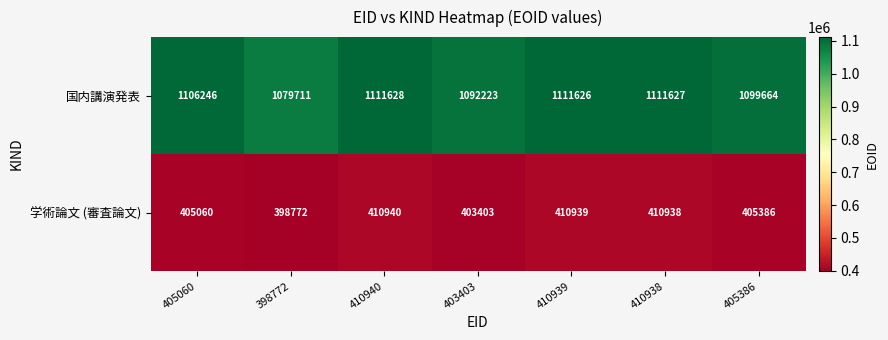

Is the value of 学術論文 (審査論文) at 410940 greater than the value of 国内講演発表 at 398772?

No